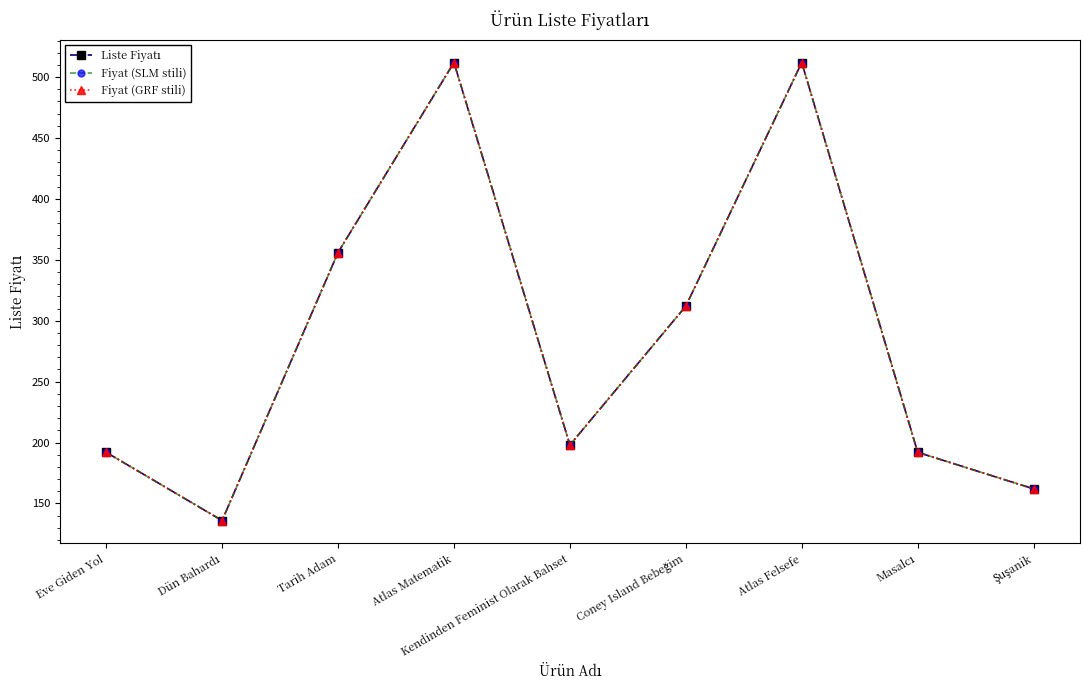

The Liste Fiyatı series shows 512 at Atlas Matematik. True or false?

True